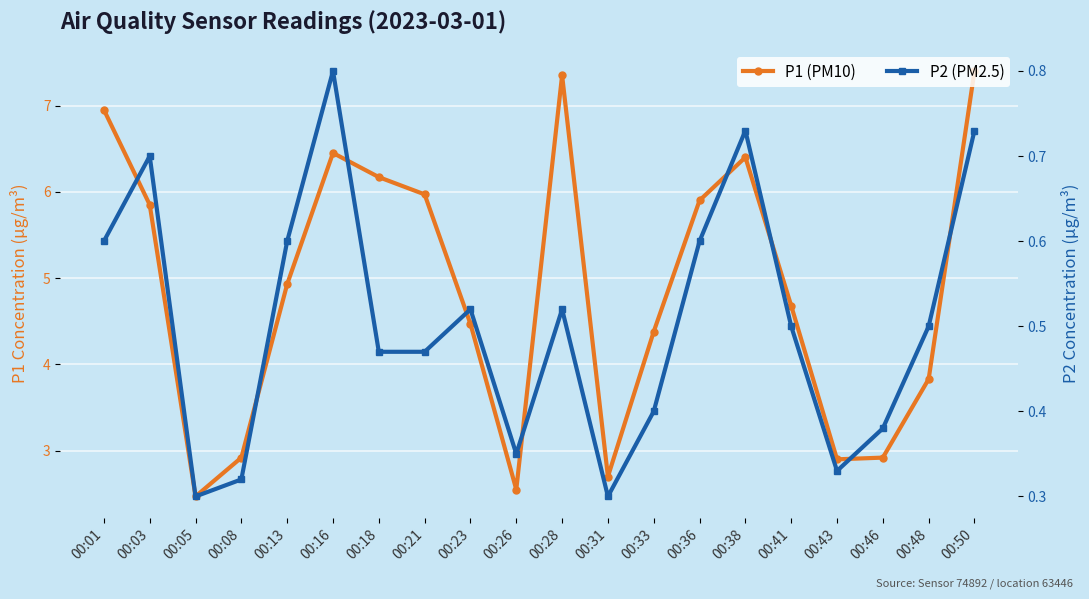

Where is the first local maximum for P1 (PM10)?

00:16